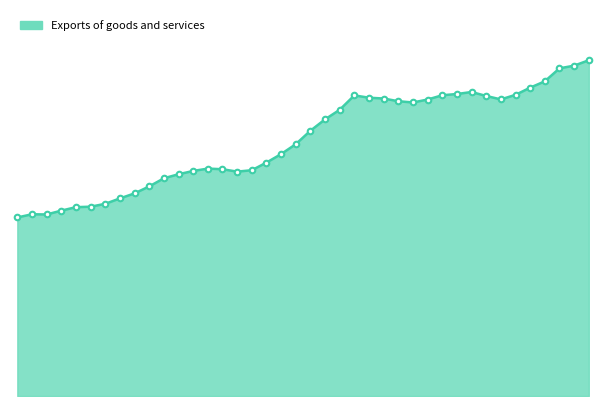

Does the chart have visible grid lines?

No